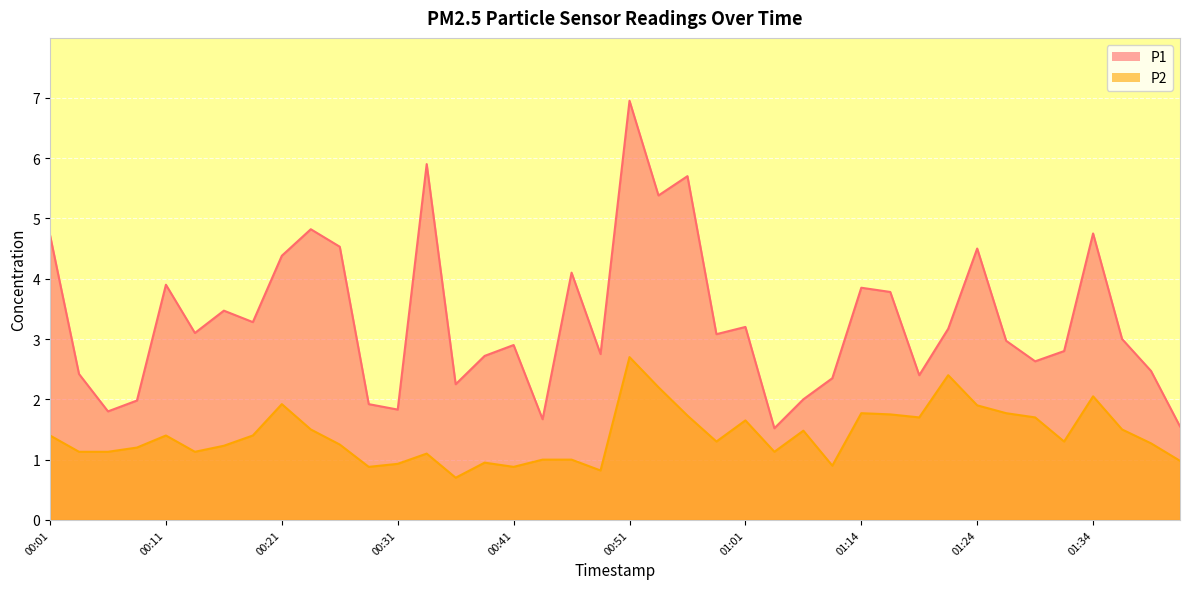

What is the highest value of the P1 series?

7.0